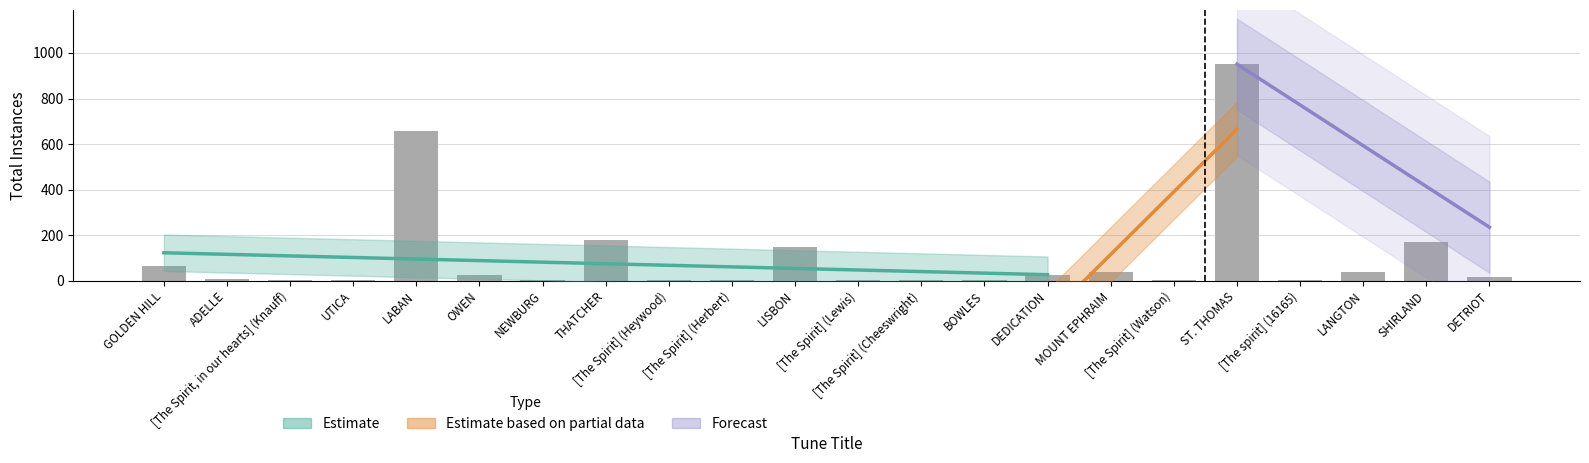

List the labels in order of value, largest first.

ST. THOMAS, LABAN, THATCHER, SHIRLAND, LISBON, GOLDEN HILL, LANGTON, MOUNT EPHRAIM, OWEN, DEDICATION, DETRIOT, ADELLE, UTICA, NEWBURG, [The Spirit, in our hearts] (Knauff), [The Spirit] (Heywood), [The Spirit] (Herbert), [The Spirit] (Lewis), [The Spirit] (Cheeswright), BOWLES, [The Spirit] (Watson), [The spirit] (16165)